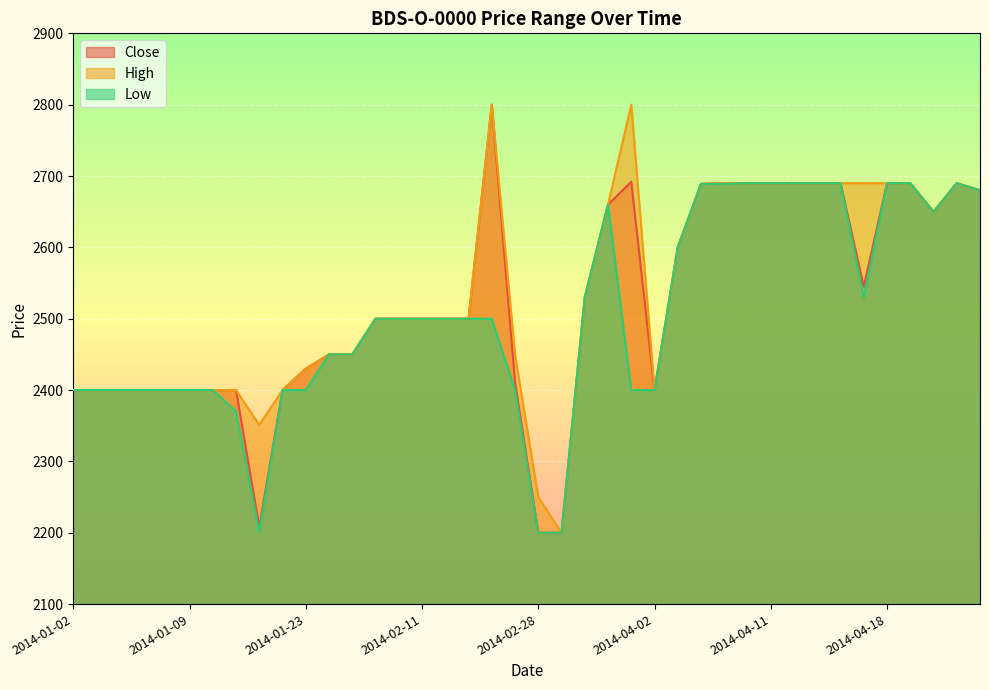

What position from the right is 2014-01-06?

38